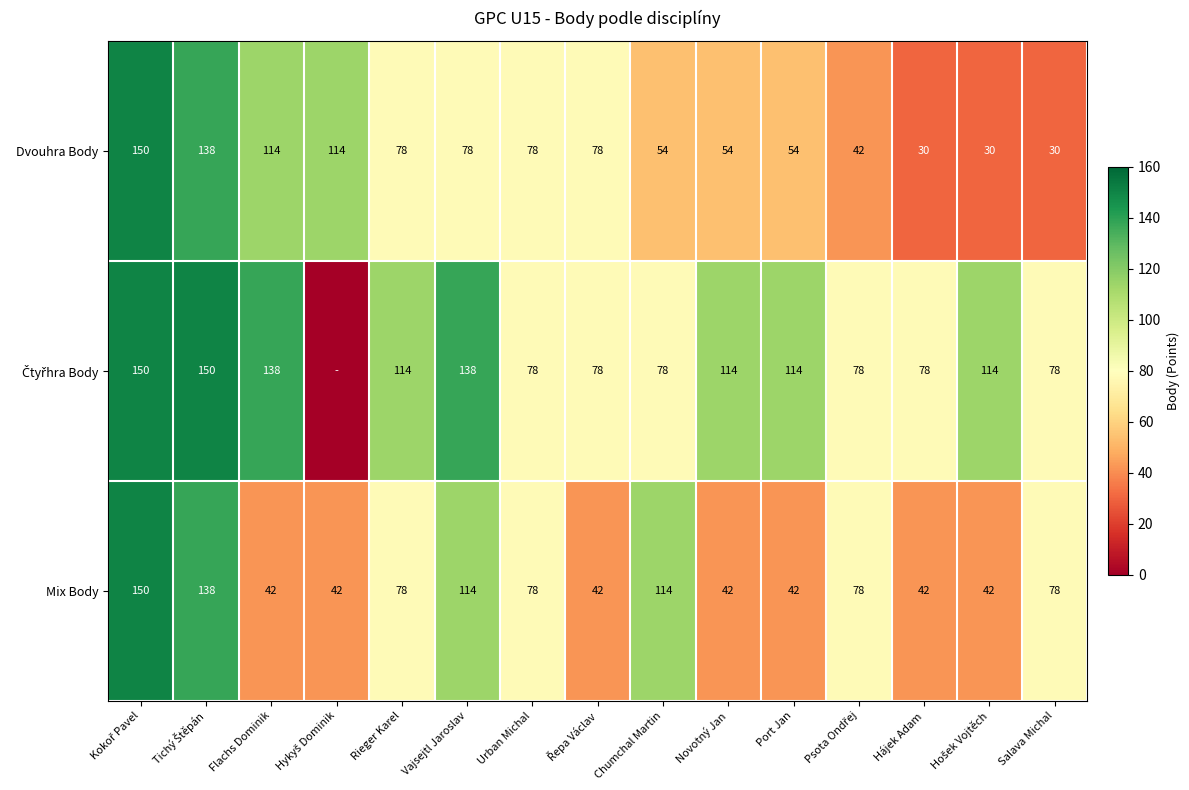

What is the total value across all series at Salava Michal?

186